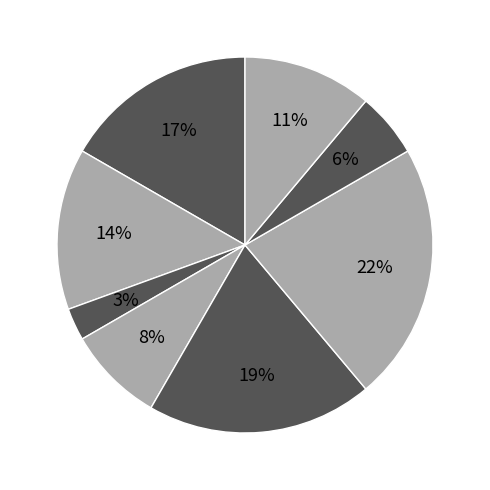

How many segments does this pie chart have?

8